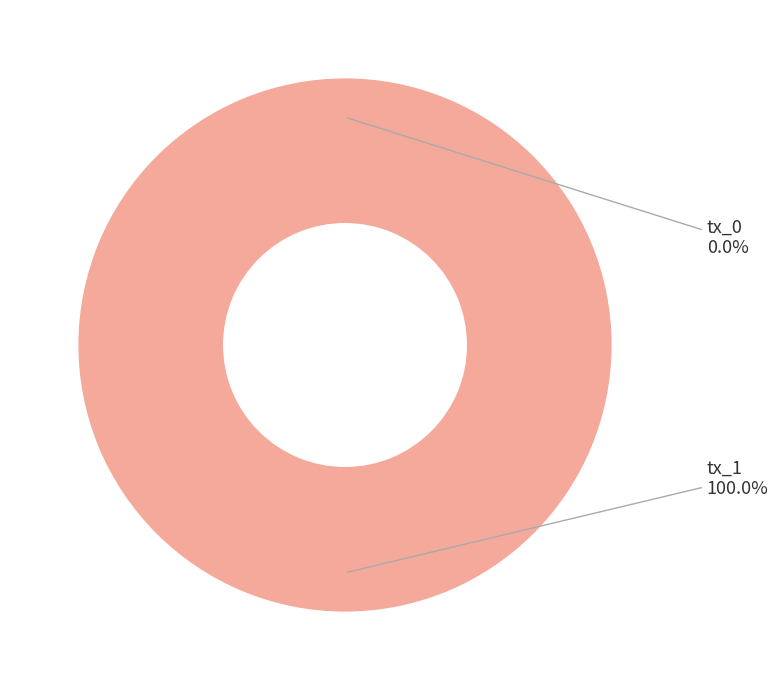

To the nearest percent, what is the difference between the tx_1 and tx_0 slice percentages?

100%